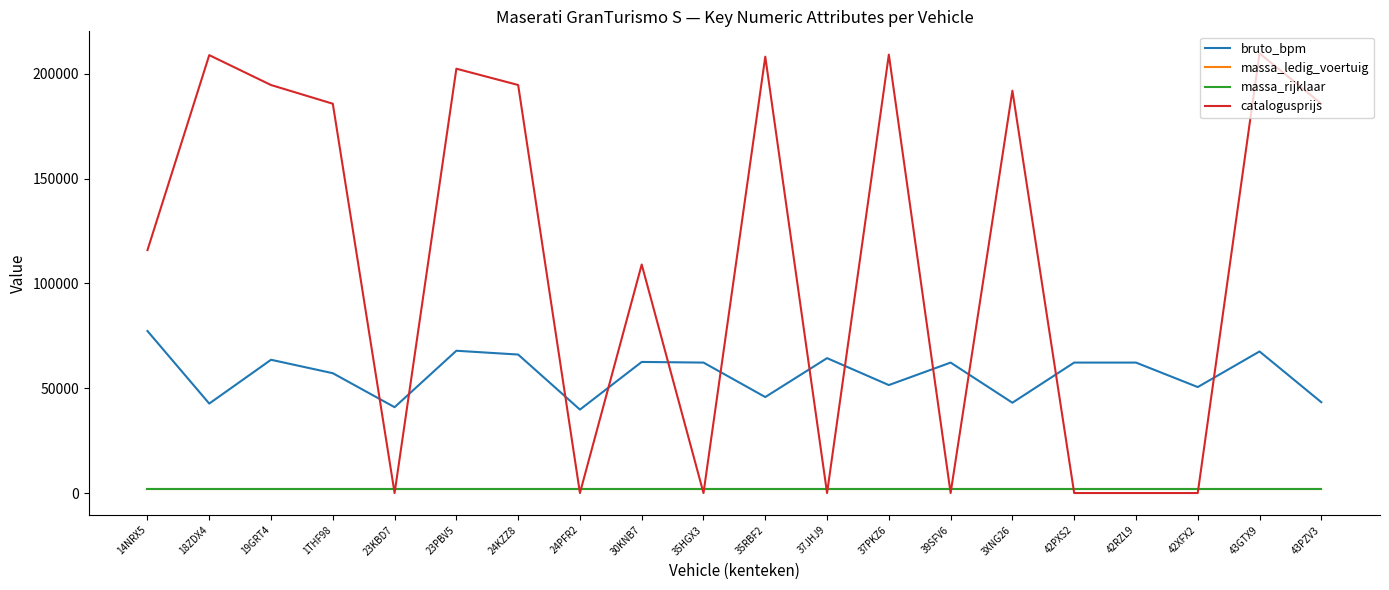

True or false: massa_ledig_voertuig and massa_rijklaar cross at least once.

False